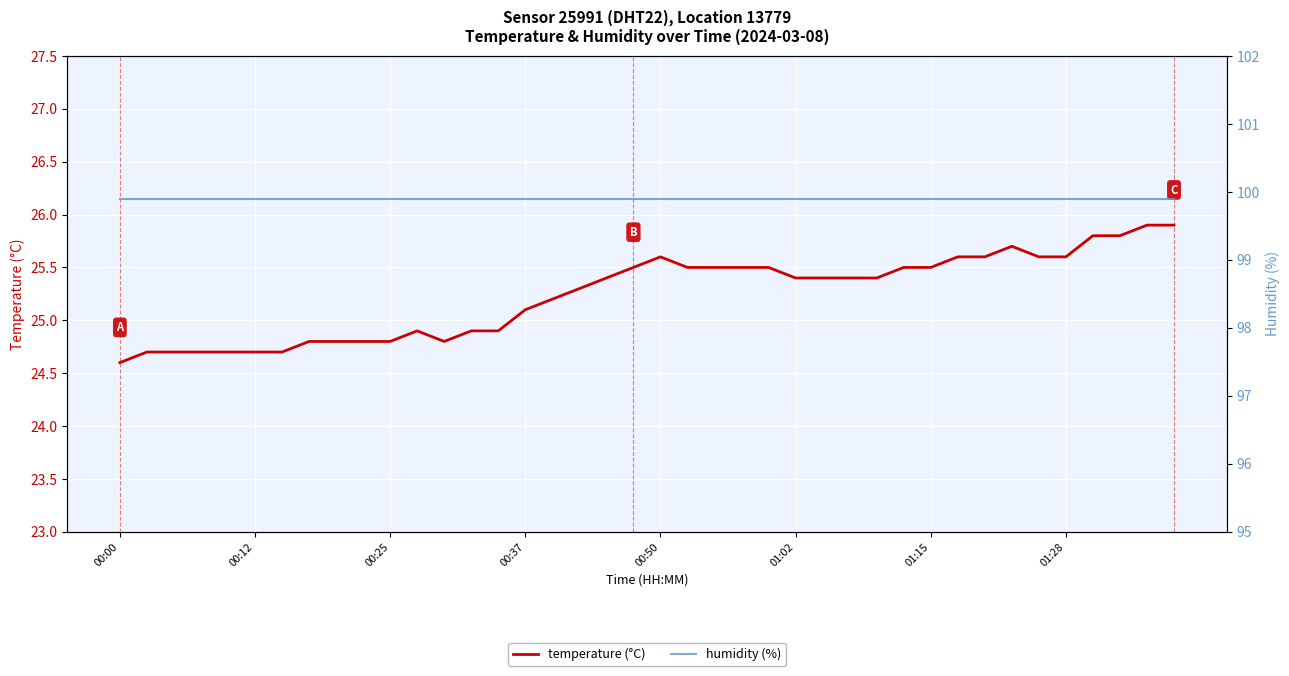

Does the chart display data point markers on the line(s)?

No